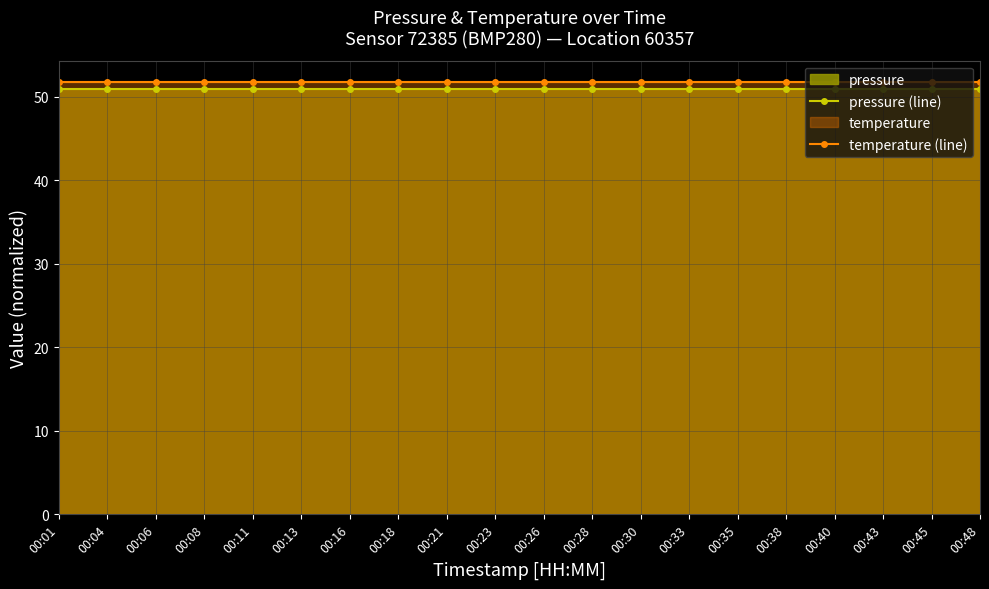

Which has a higher value, 00:43 or 00:26?

00:43